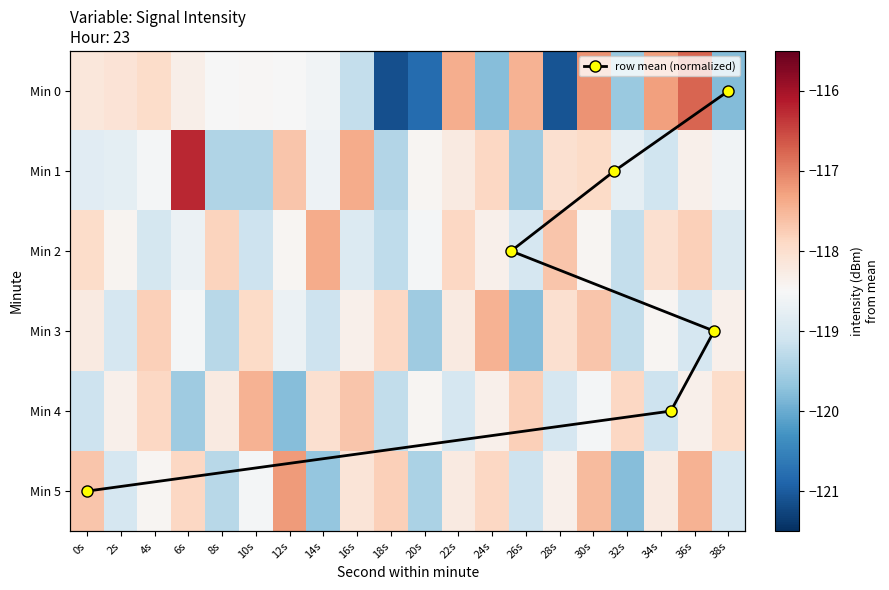

How many data points in 2 are less than -118?

14